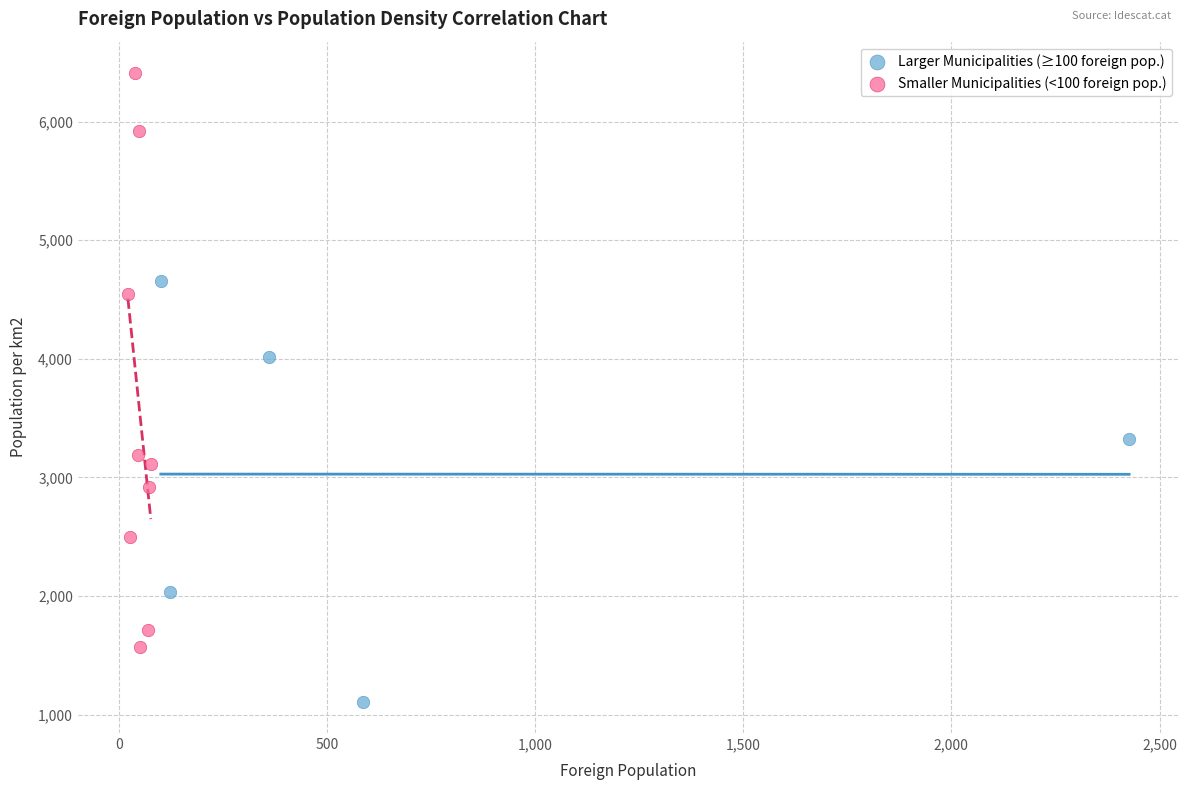

Which series contains the highest Y value?

Smaller Municipalities (<100 foreign pop.)